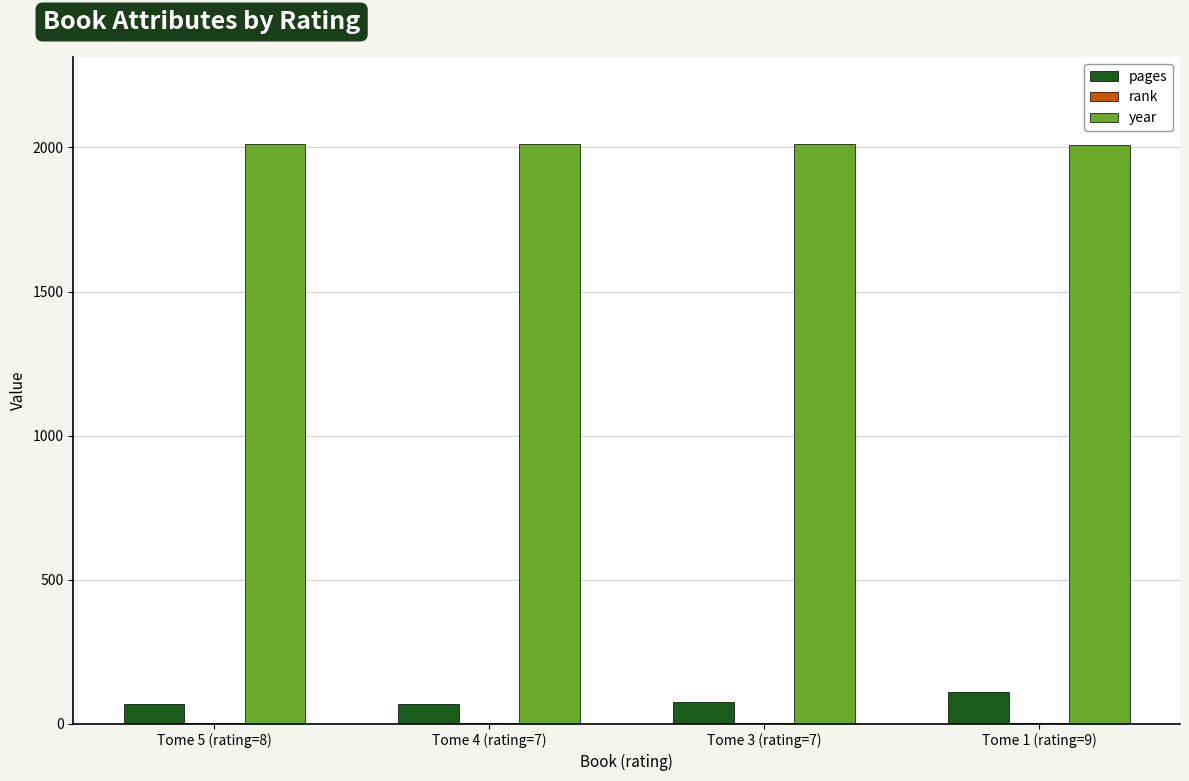

Which series has the largest total across all categories?

year